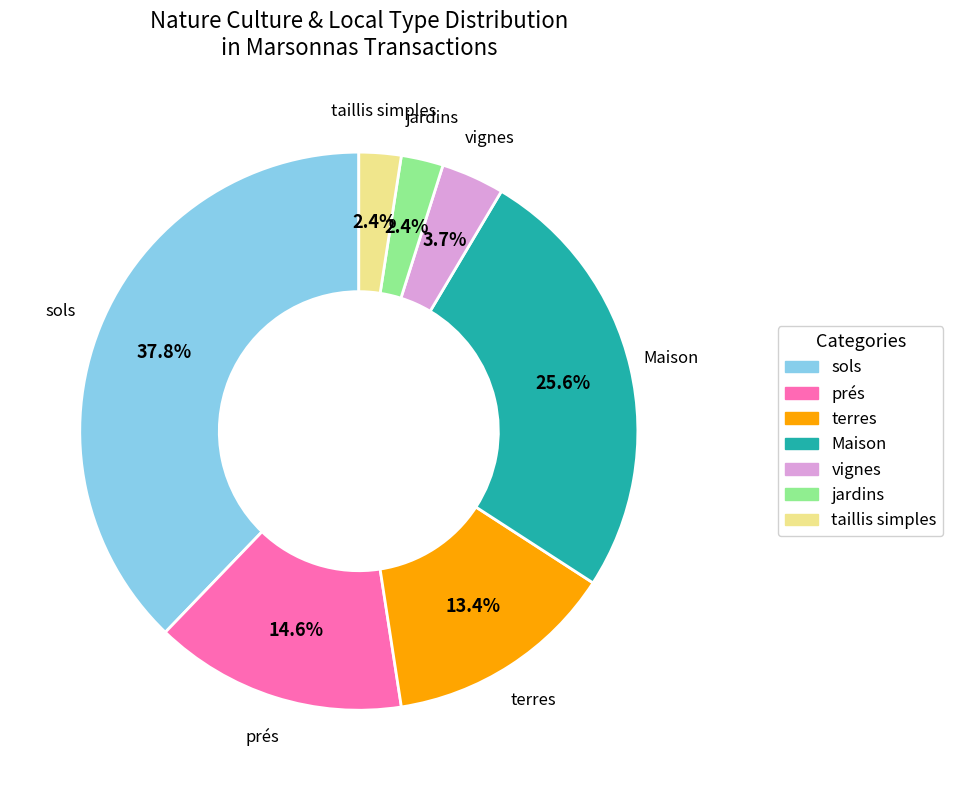

Is there a majority slice in this chart?

No